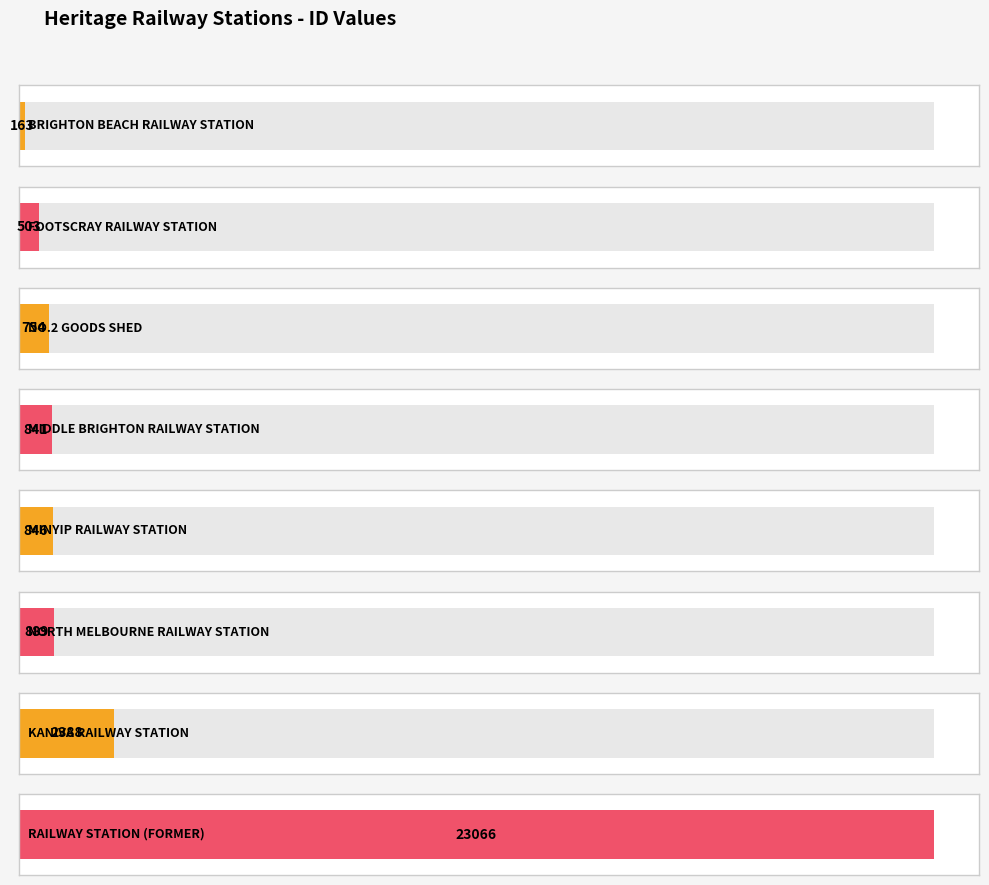

At which label is the value closest to 11614?

KANIVA
RAILWAY STATION